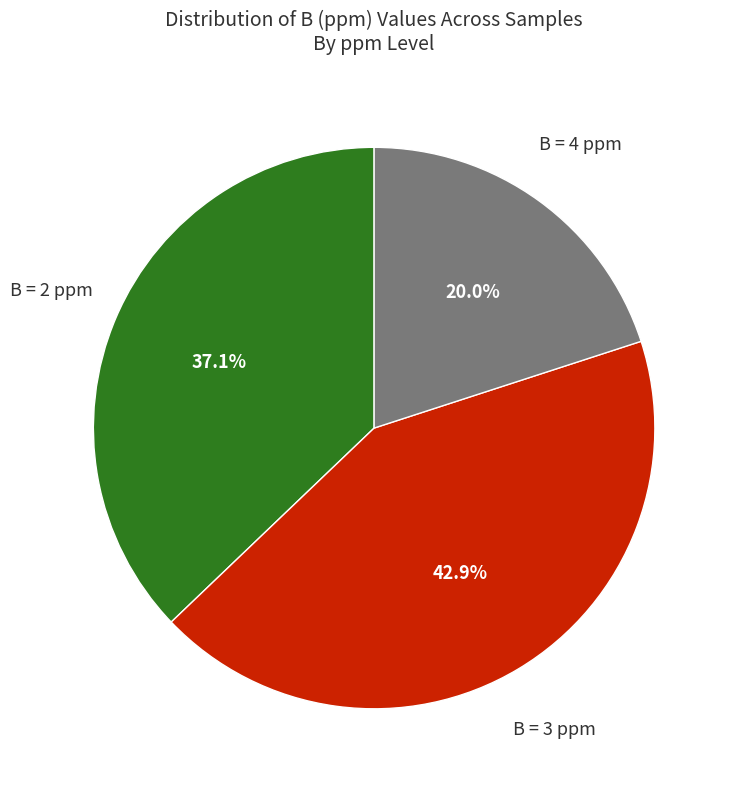

Does any single category account for the majority?

No